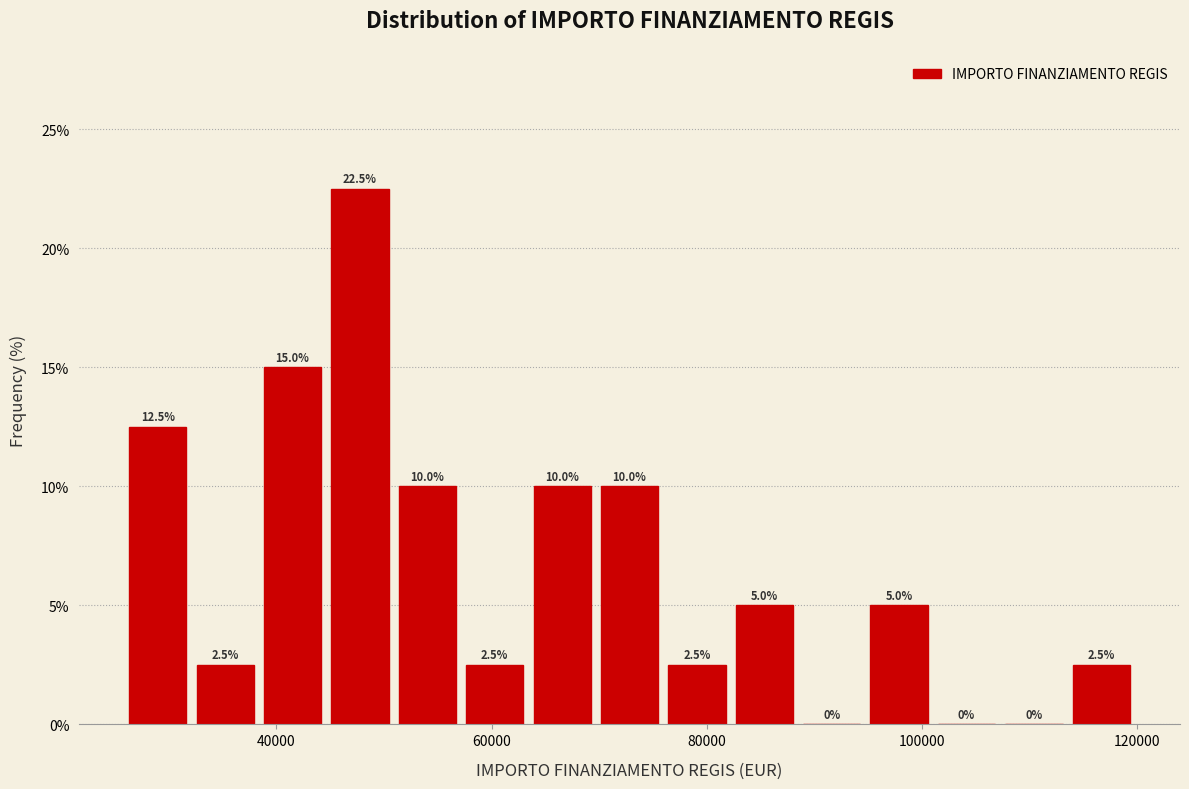

Read against the x-axis, roughly where is the centre of the tallest bar?

48000